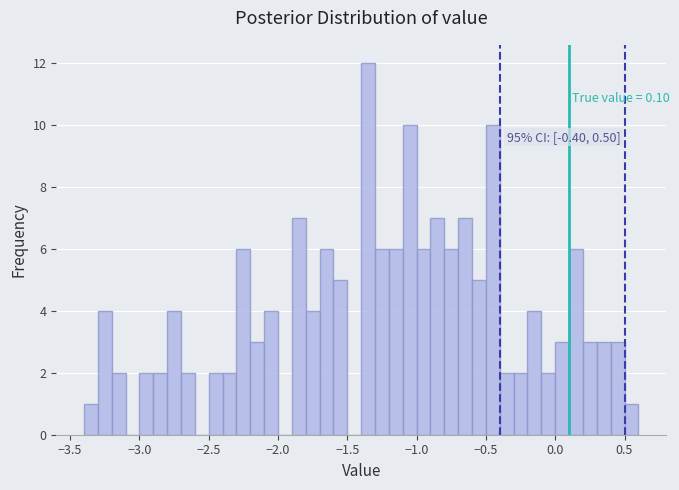

Read against the x-axis, roughly where is the centre of the tallest bar?

-1.35